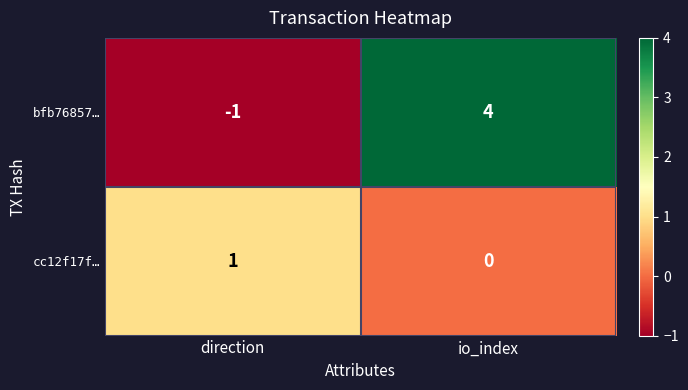

What is the total value across all series at io_index?

4